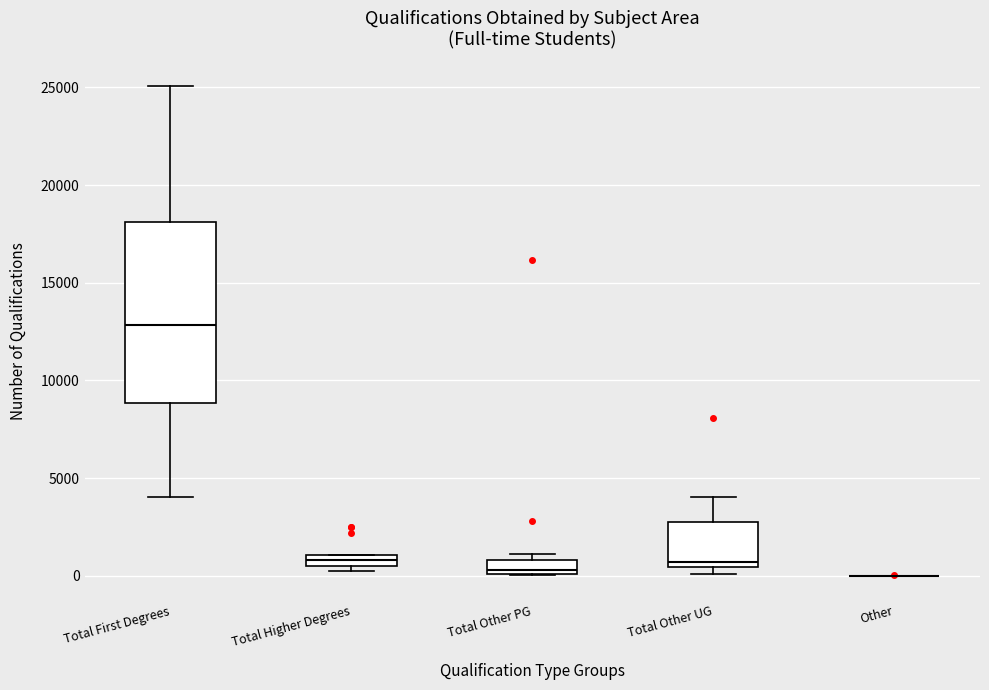

Which box is the tallest, from its lower edge to its upper edge?

Total First Degrees